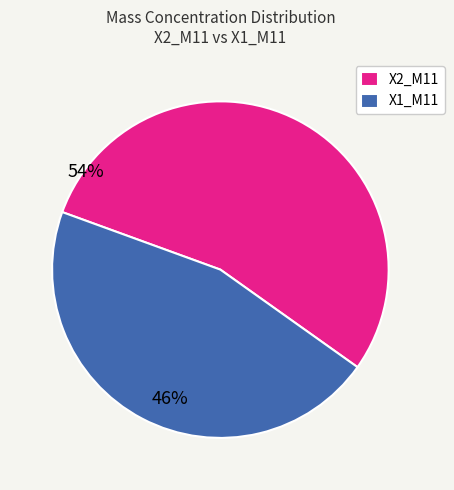

Rank the categories by value from highest to lowest.

X2_M11, X1_M11